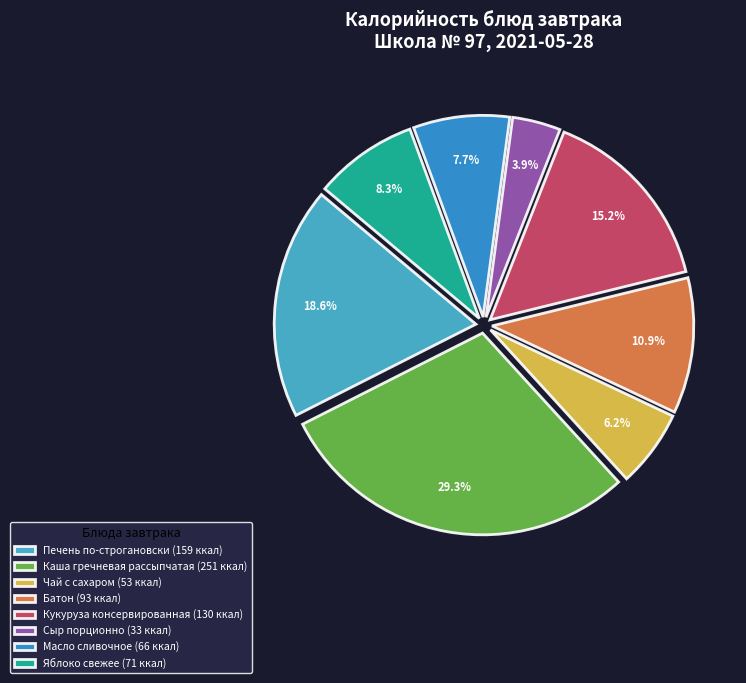

Is there a majority slice in this chart?

No